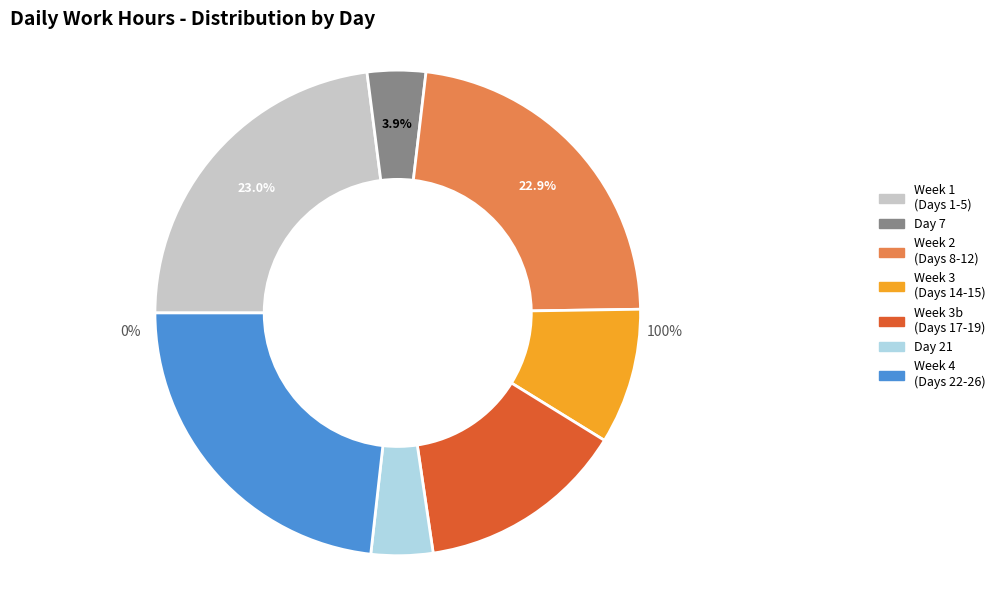

Is the sum of 14 and 9 greater than half?

No